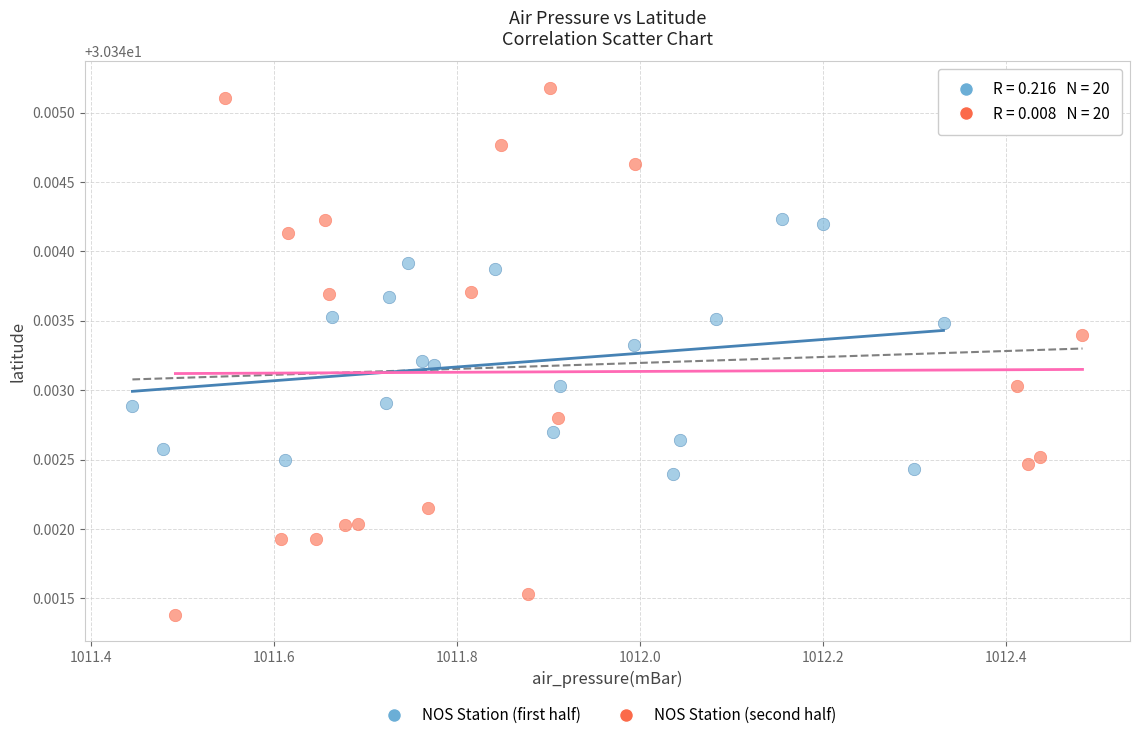

What are all the series names shown in the legend?

NOS Station (first half), NOS Station (second half)